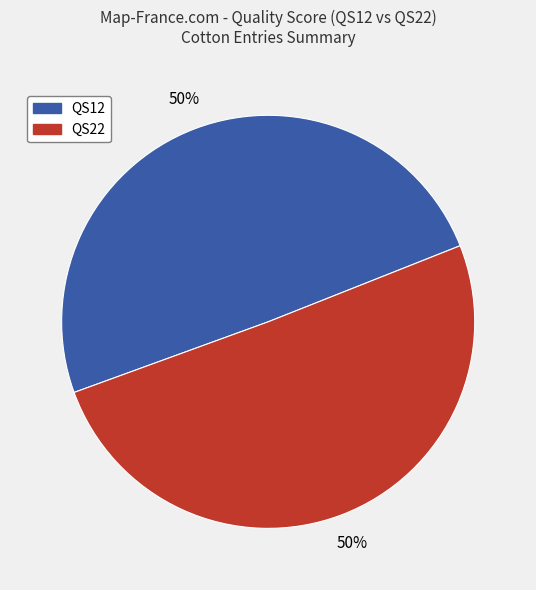

The QS12 slice represents 36% of the pie. True or false?

False